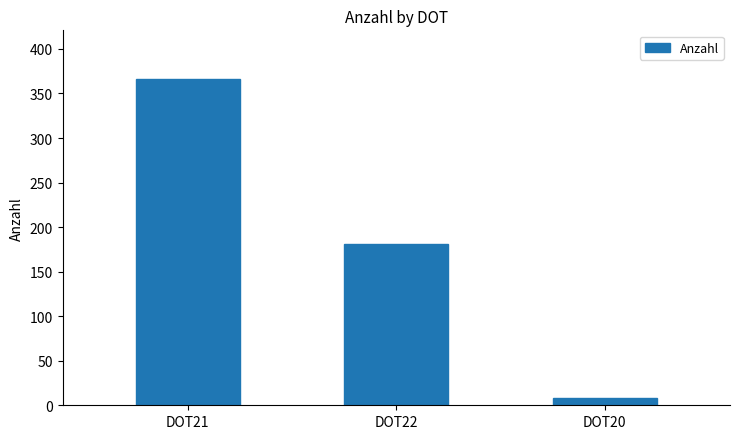

True or false: the data shows 244 at DOT21.

False